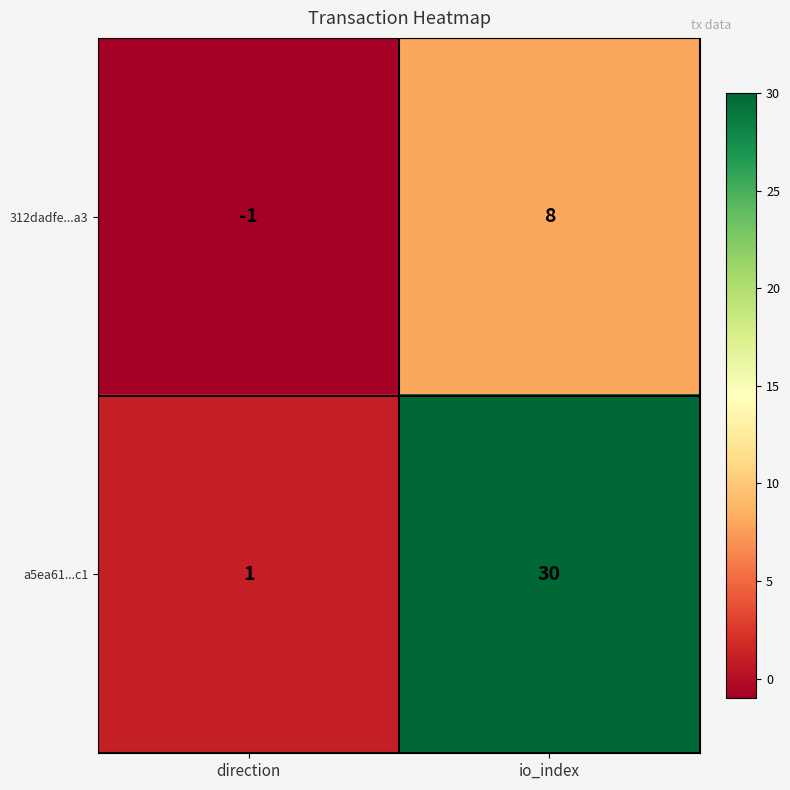

The a5ea61...c1 series shows 0 at direction. True or false?

False